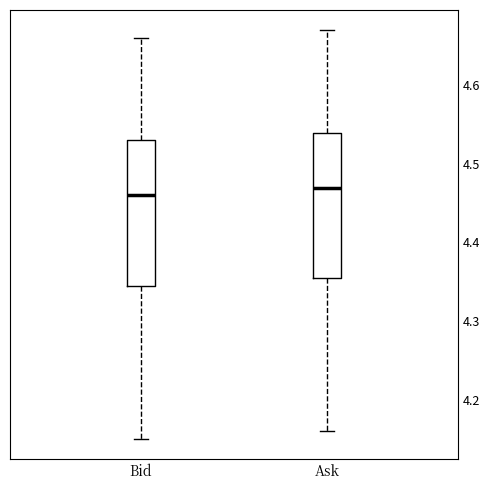

Reading left to right, transcribe this box plot: for each box, give where its median line is, the range the box spans, and where its two whiskers end, as read against the y-axis. The values are not printed on the chart, so give them approximately, as read against the axis.

Bid: median 4.46, box 4.35 to 4.53, whiskers 4.15 to 4.66
Ask: median 4.47, box 4.36 to 4.54, whiskers 4.16 to 4.67